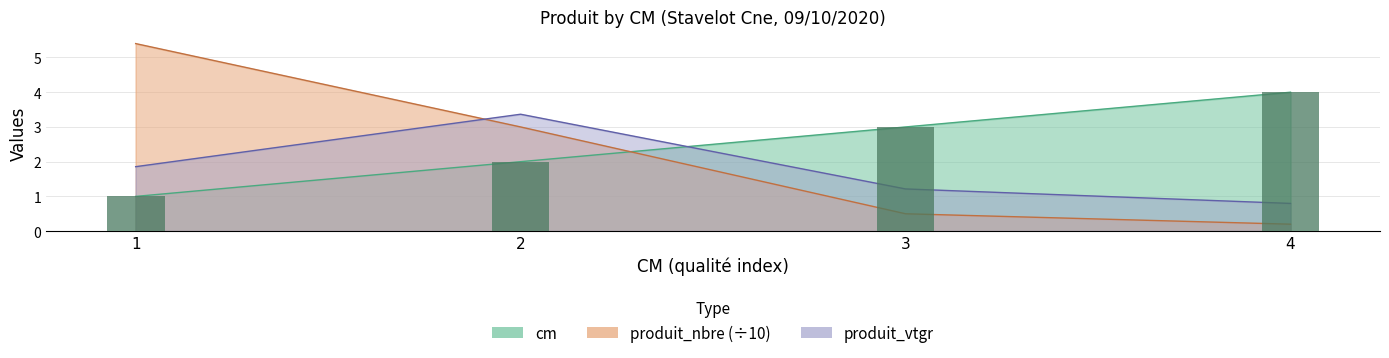

Which category has the highest value across all series?

1